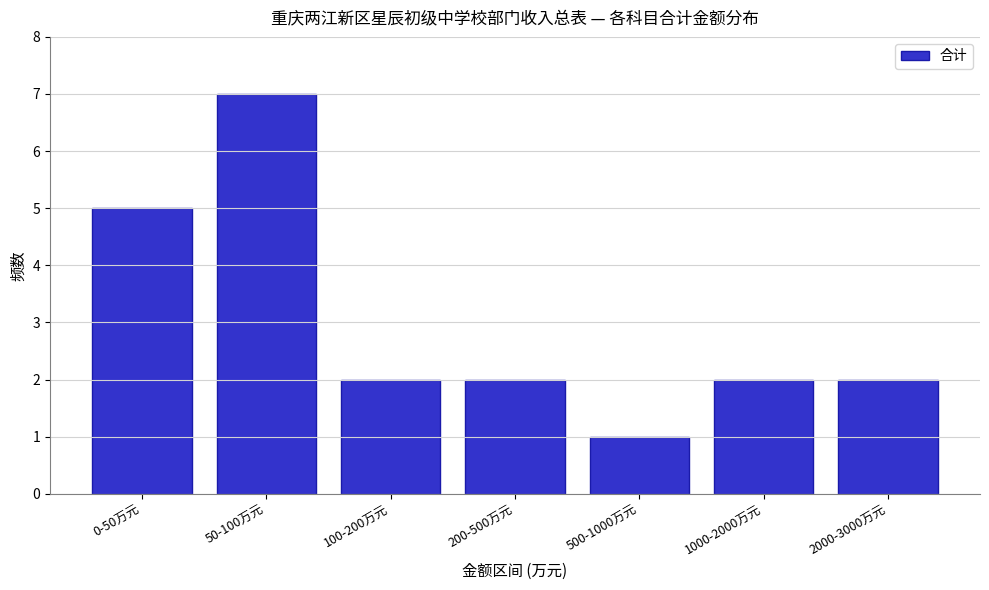

Reading left to right, list all the values displayed in this chart.

0-50万元=5	50-100万元=7	100-200万元=2	200-500万元=2	500-1000万元=1	1000-2000万元=2	2000-3000万元=2